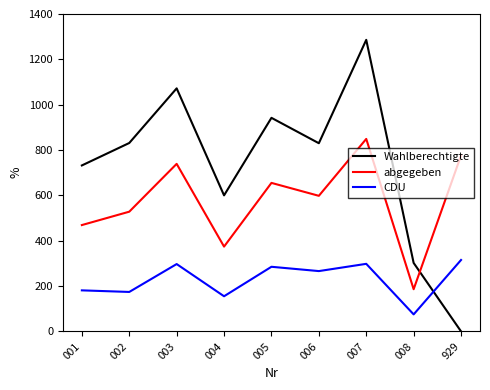

List the series in order of their overall mean, highest first.

Wahlberechtigte, abgegeben, CDU